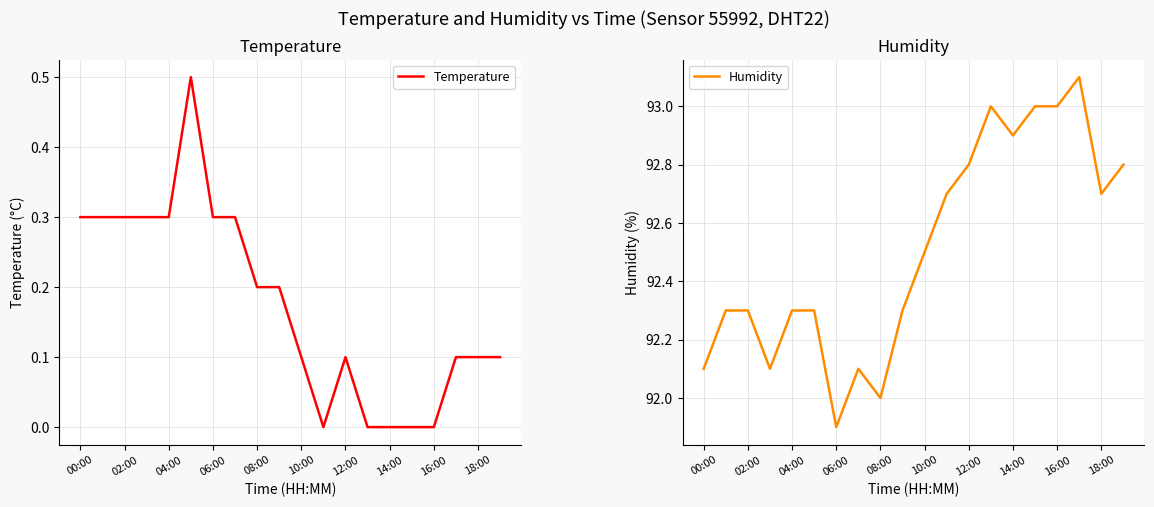

What are all the series names shown in the legend?

Temperature, Humidity